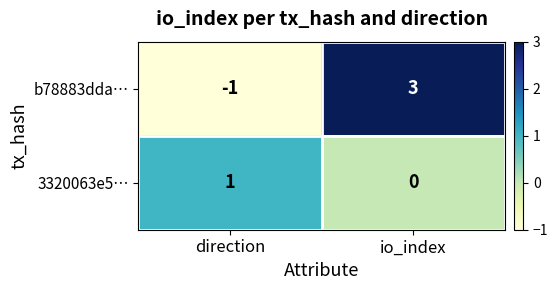

Which series has the widest spread of values?

b78883dda…